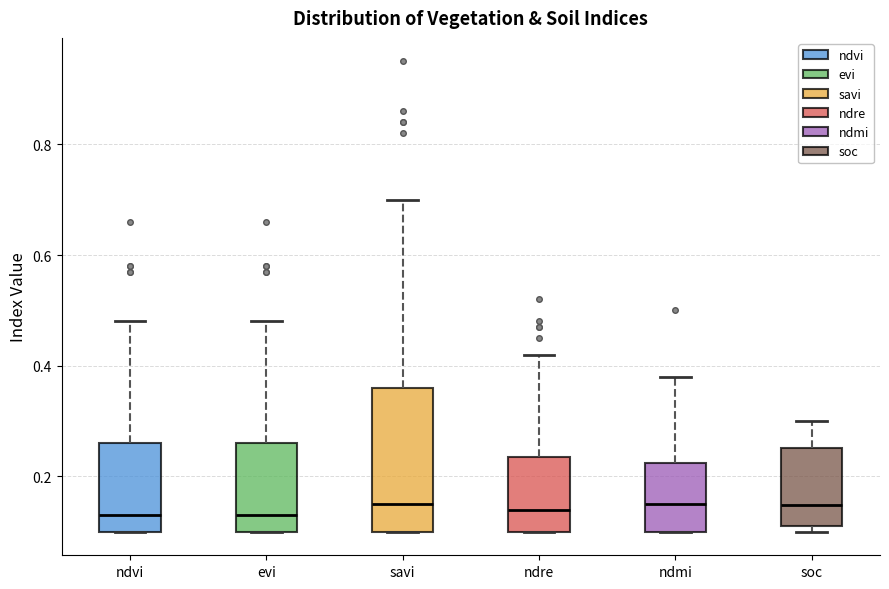

Comparing the boxes themselves (not the whiskers), which one is the tallest?

savi